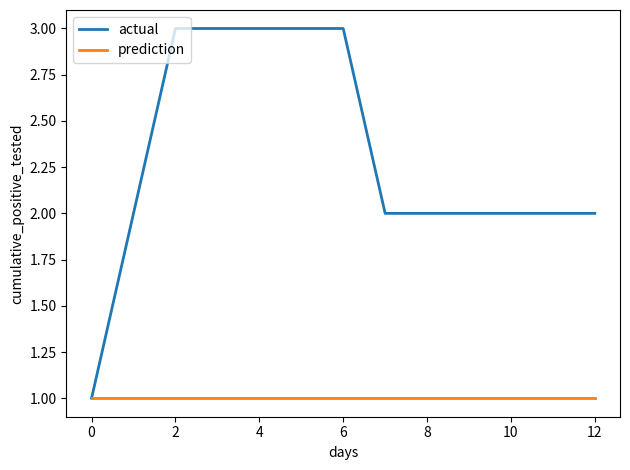

Count the number of data series in this chart.

2